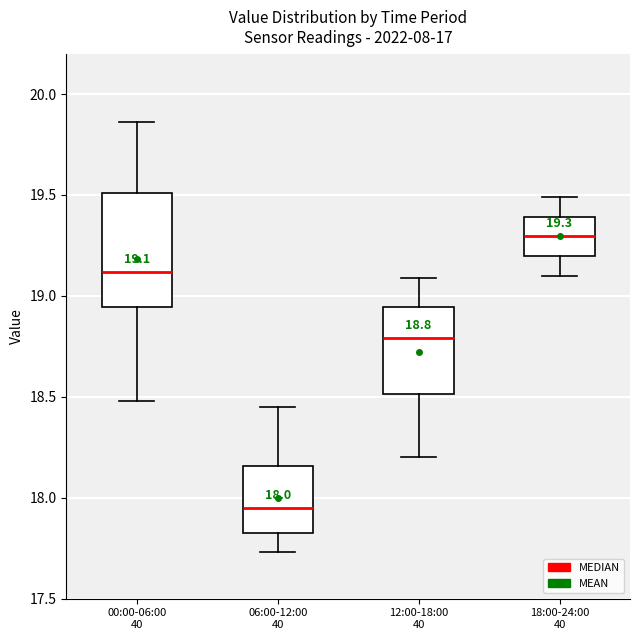

Comparing the boxes themselves (not the whiskers), which one is the tallest?

00:00-06:00 40